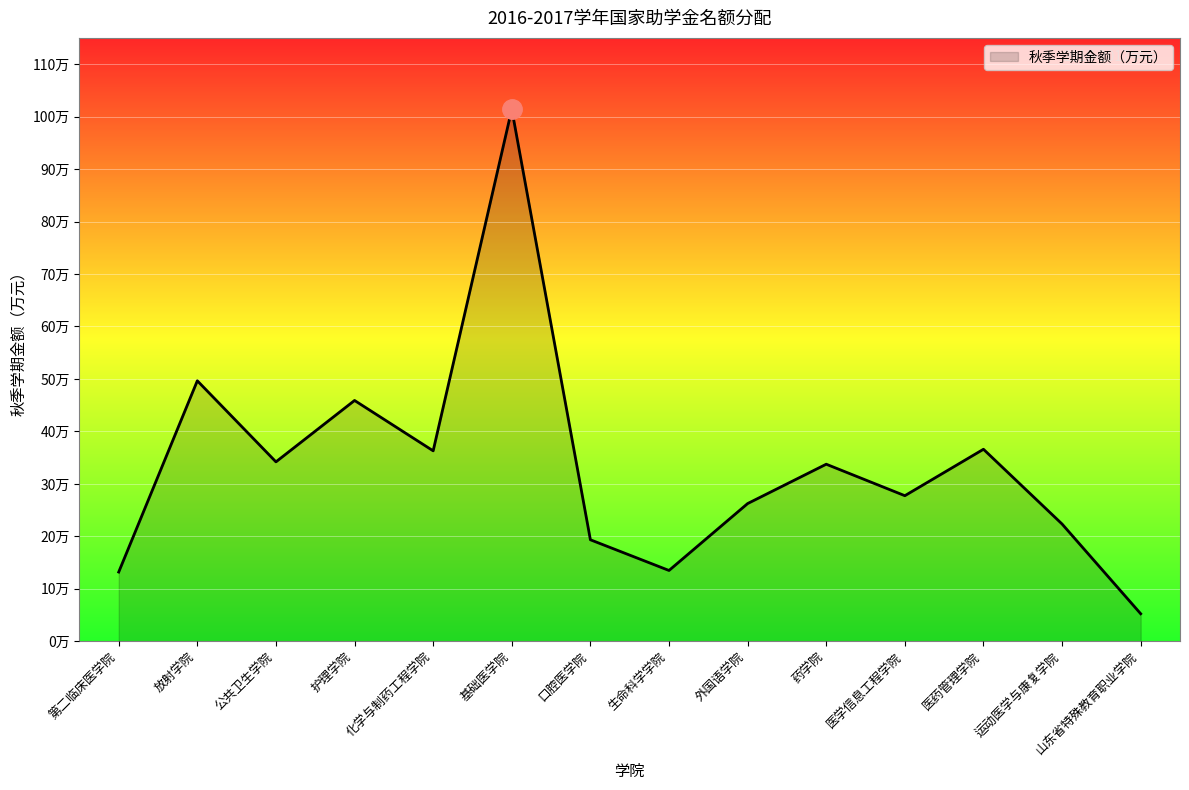

Between 医药管理学院 and 放射学院, which is larger?

放射学院